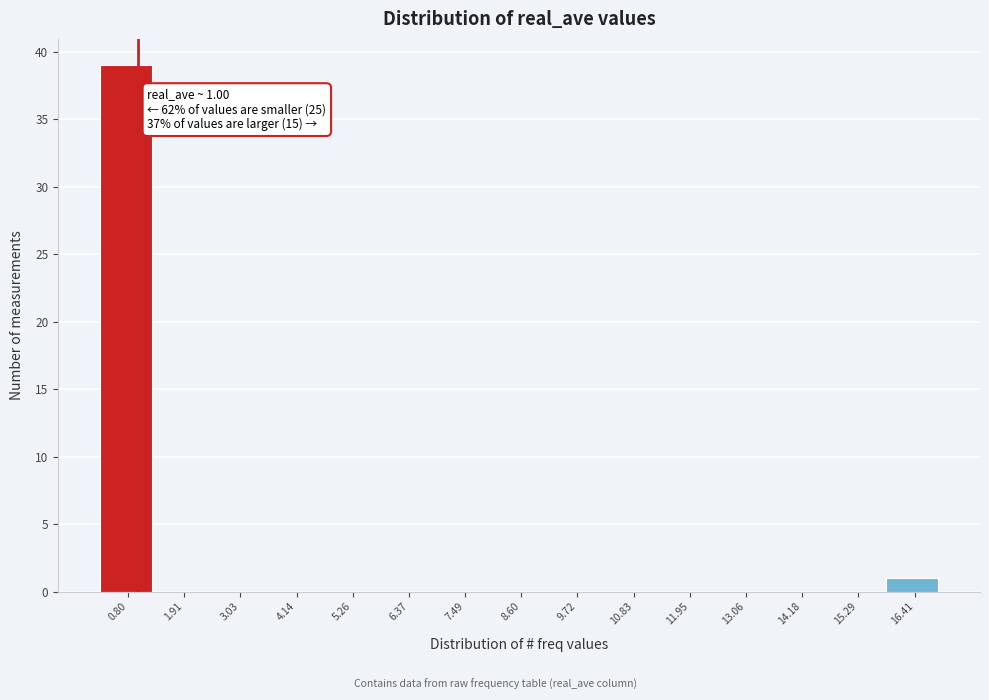

Which range on the x-axis has the tallest bar?

0.2 to 1.4